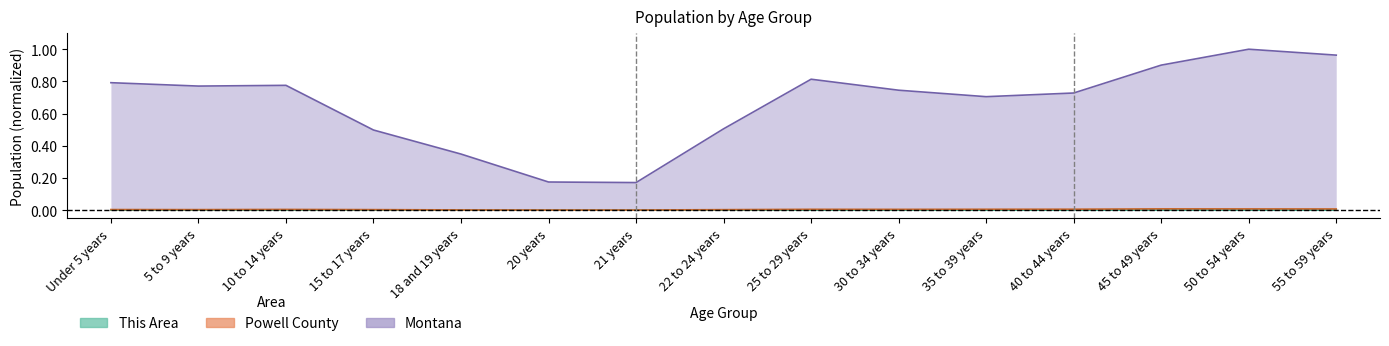

Reading left to right, transcribe all the data shown in this chart.

This Area: 0.0	0.0	0.0	0.0	0.0	0.0	0.0	0.0	0.0	0.0	0.0	0.0	0.0	0.0	0.0
Powell County: 0.0	0.0	0.0	0.0	0.0	0.0	0.0	0.0	0.0	0.0	0.0	0.0	0.0	0.0	0.0
Montana: 0.8	0.8	0.8	0.5	0.3	0.2	0.2	0.5	0.8	0.7	0.7	0.7	0.9	1.0	1.0